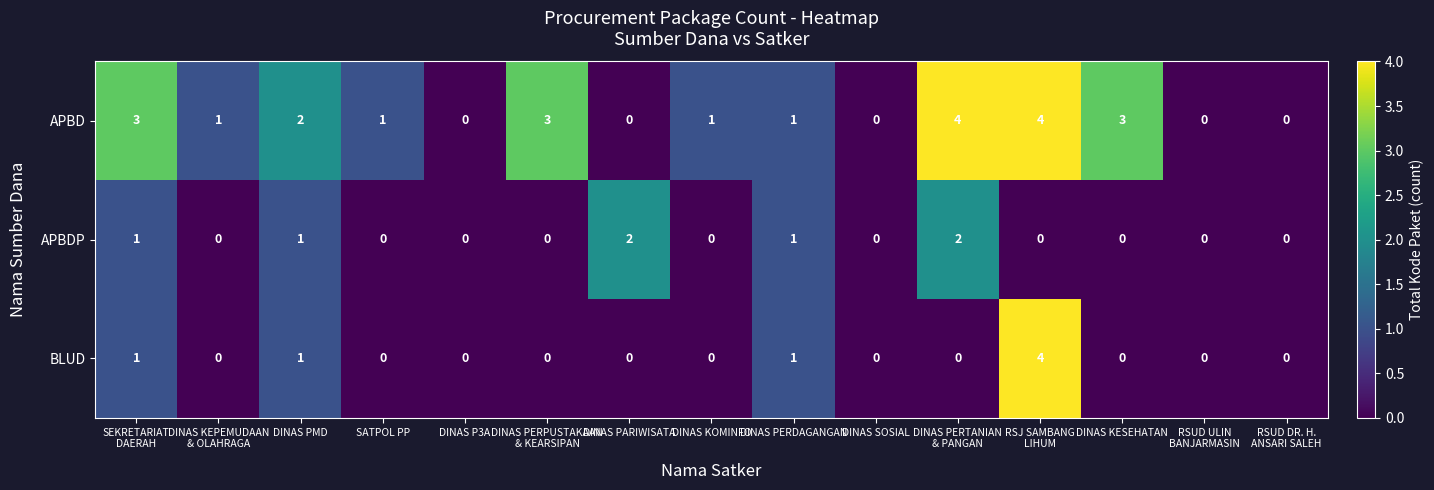

Is it true that BLUD equals 2 at DINAS PERDAGANGAN?

False